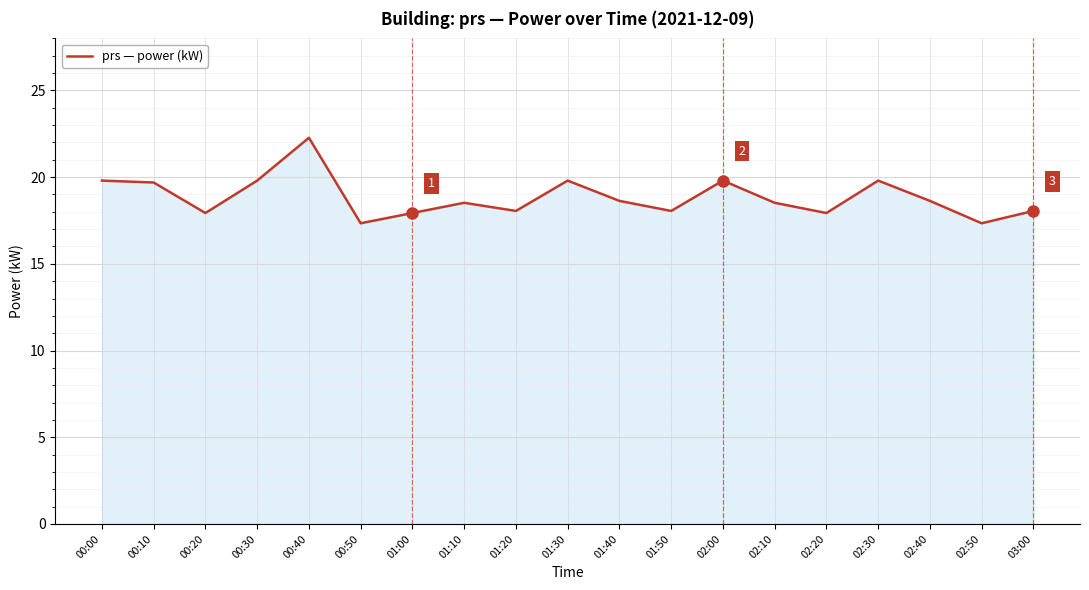

What is the smallest value displayed?

17.3